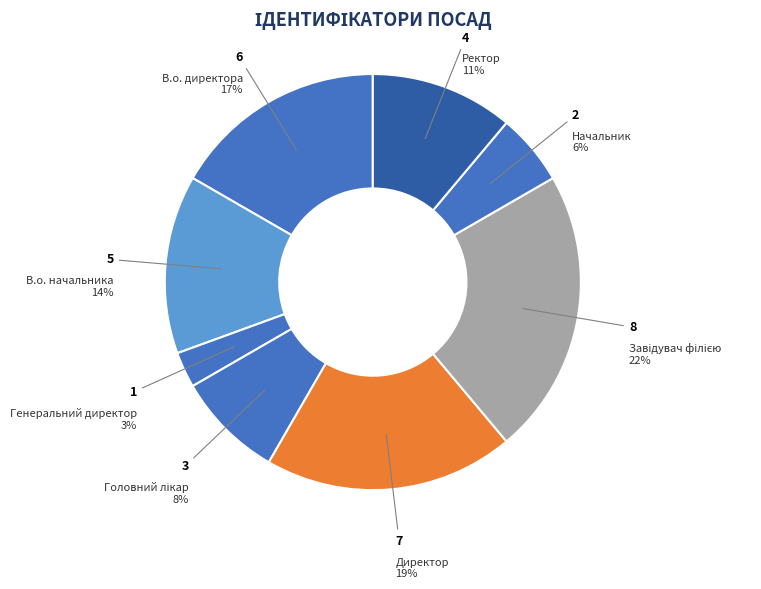

To the nearest percent, what percentage of the pie is Начальник?

6%